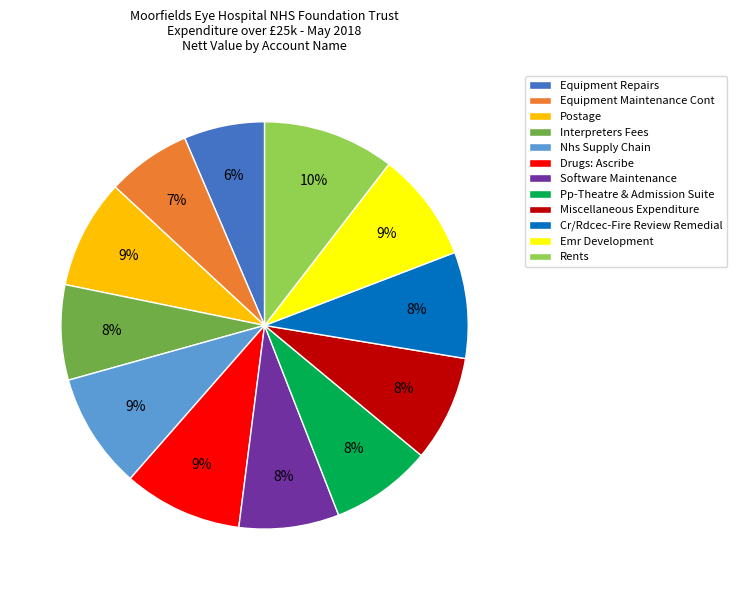

To the nearest percent, what is the difference between the Pp-Theatre & Admission Suite and Postage slice percentages?

1%